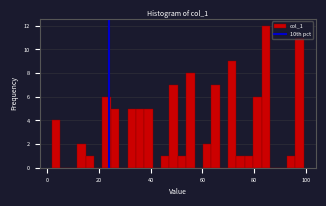

Around what value on the x-axis is the tallest bar? Give the approximate position of its centre, as read against the axis.

84